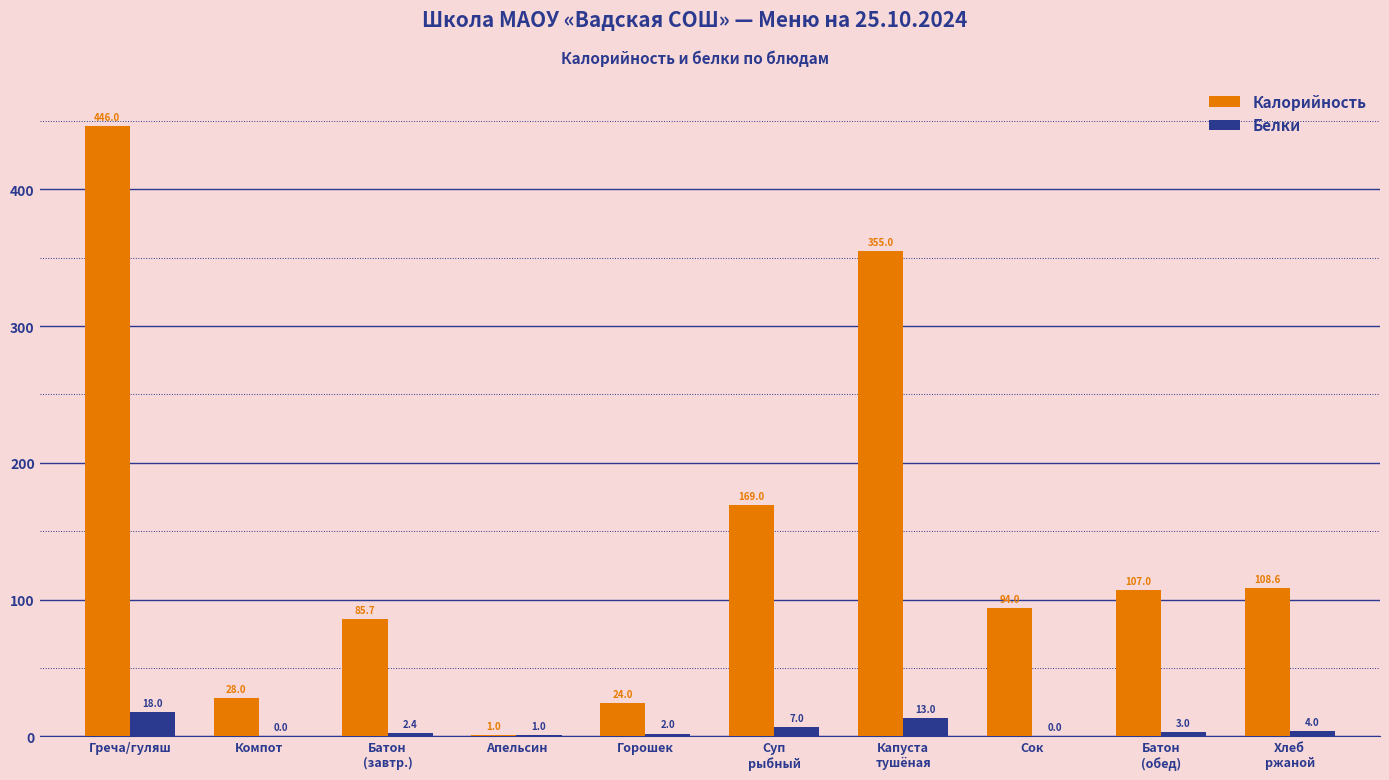

How many groups of bars are there?

10